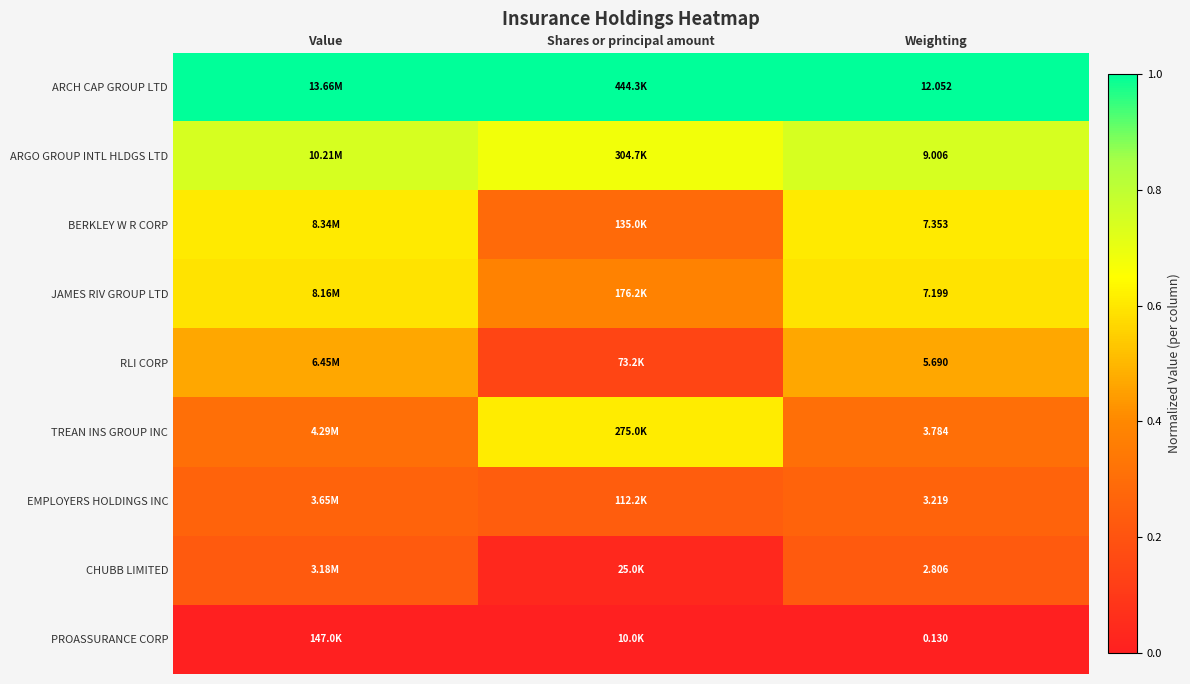

At which label is ARCH CAP GROUP LTD closest to 1?

Value